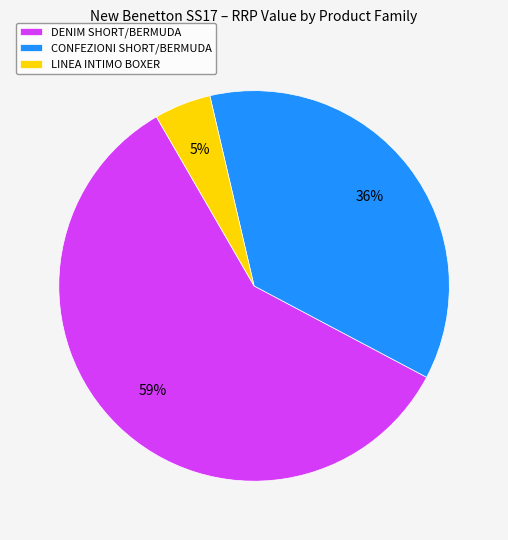

Is there a majority slice in this chart?

Yes